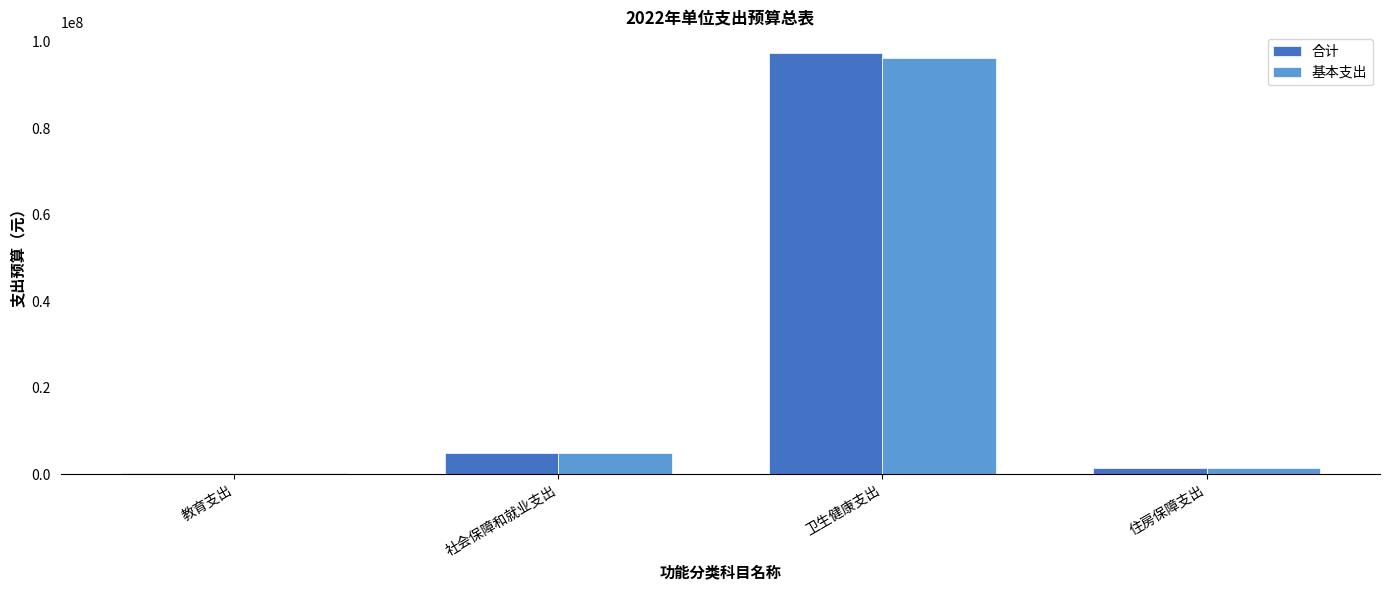

What is the greatest value displayed?

97335100.5